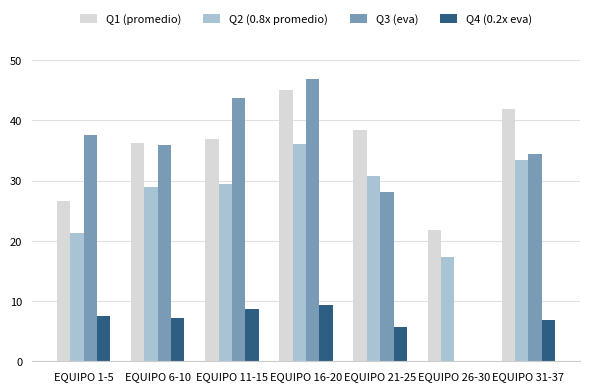

Which category has the highest value in the Q4 (0.2x eva) series?

EQUIPO 16-20